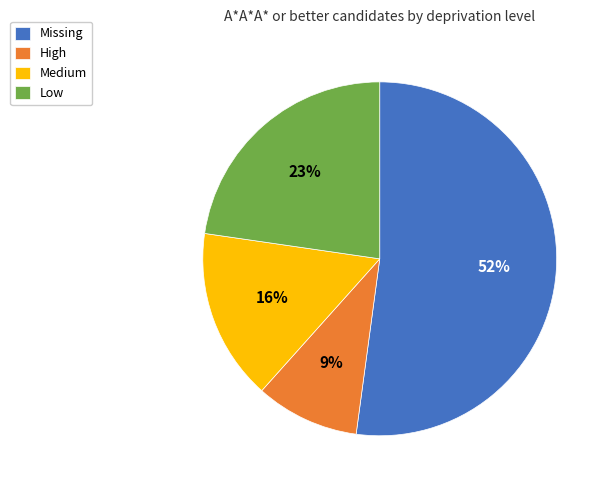

To the nearest percent, what is the average slice percentage?

25%